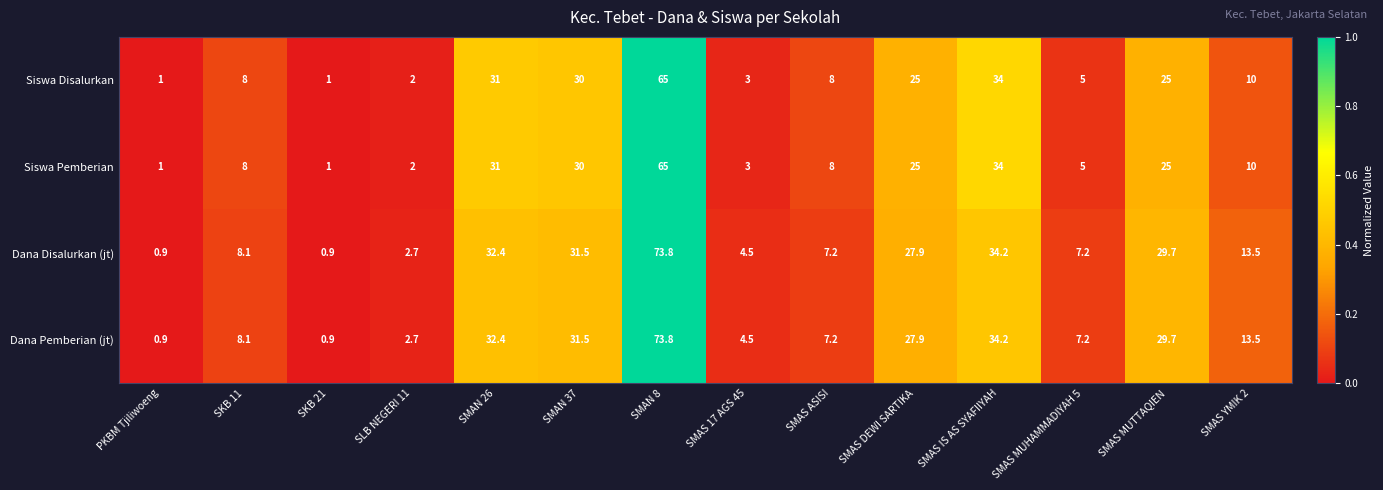

What is the total value across all series at SMAN 26?

126.8